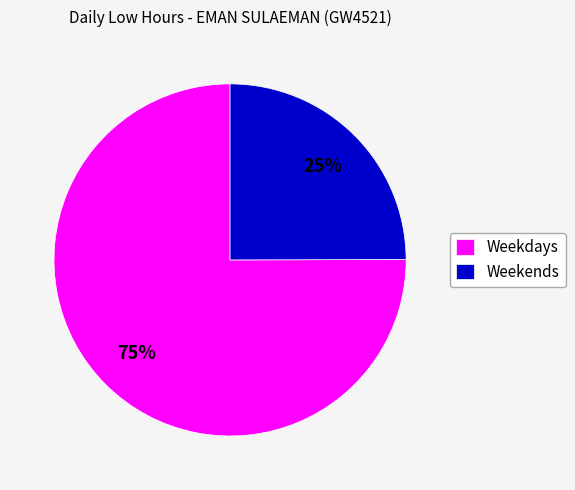

Which category has the smallest portion of the pie?

Weekends